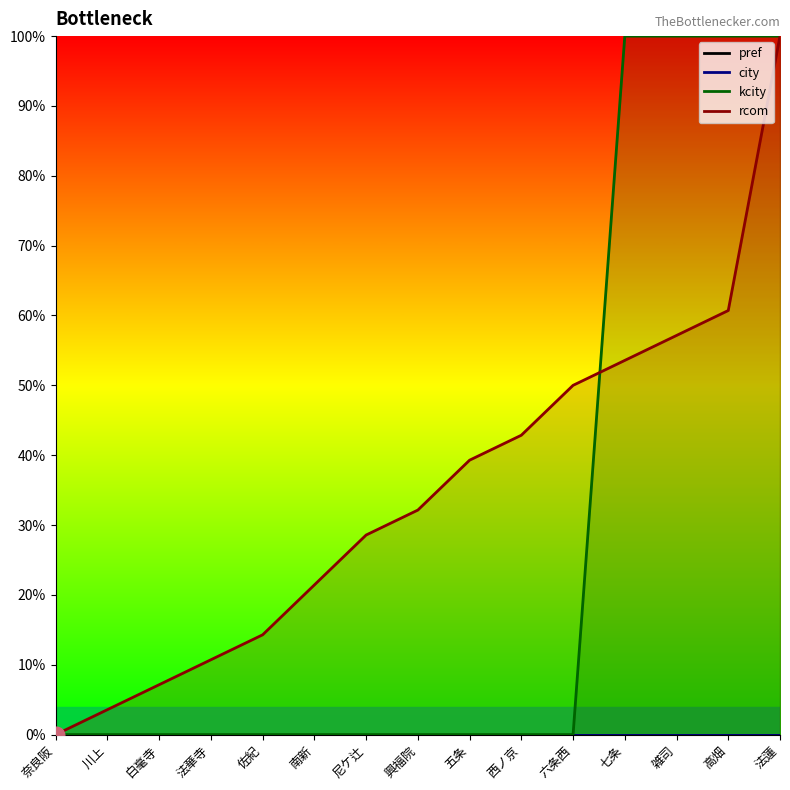

What is the maximum value for rcom?

100.0